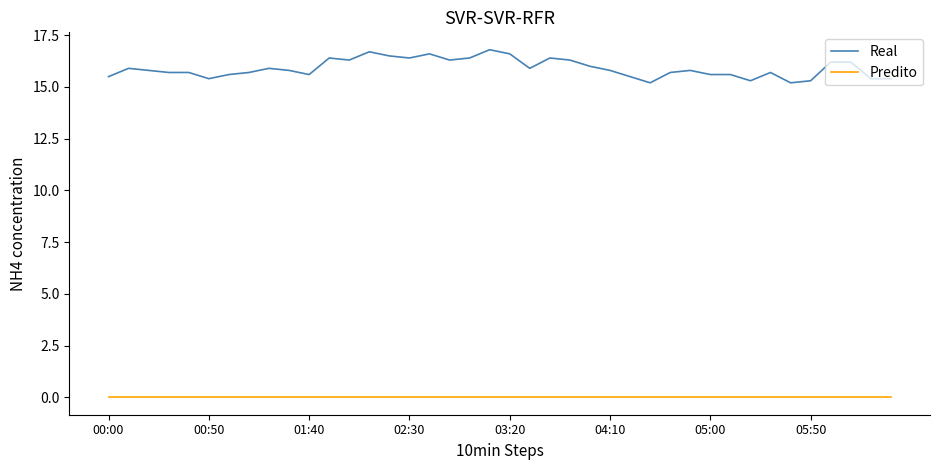

Which series has the widest spread of values?

Real